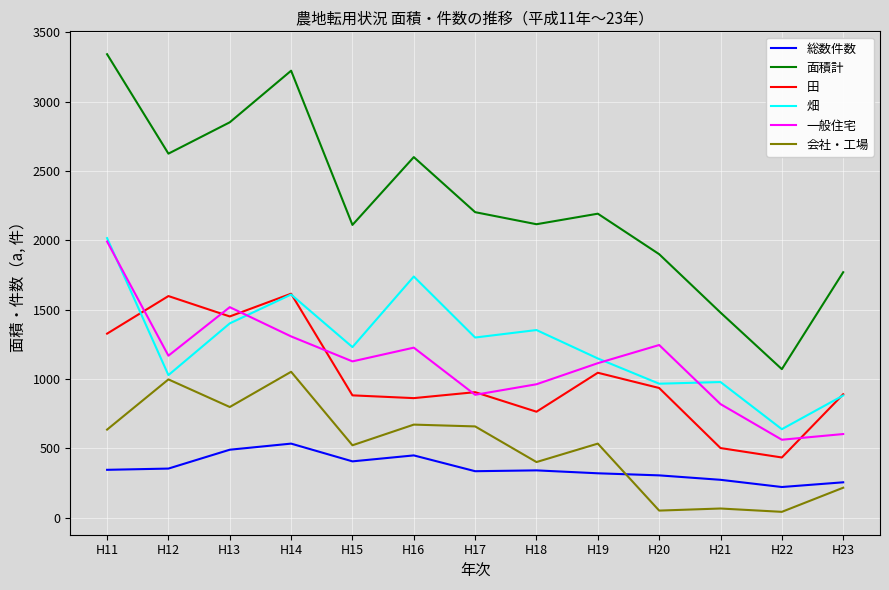

True or false: 面積計 and 総数件数 cross at least once.

False